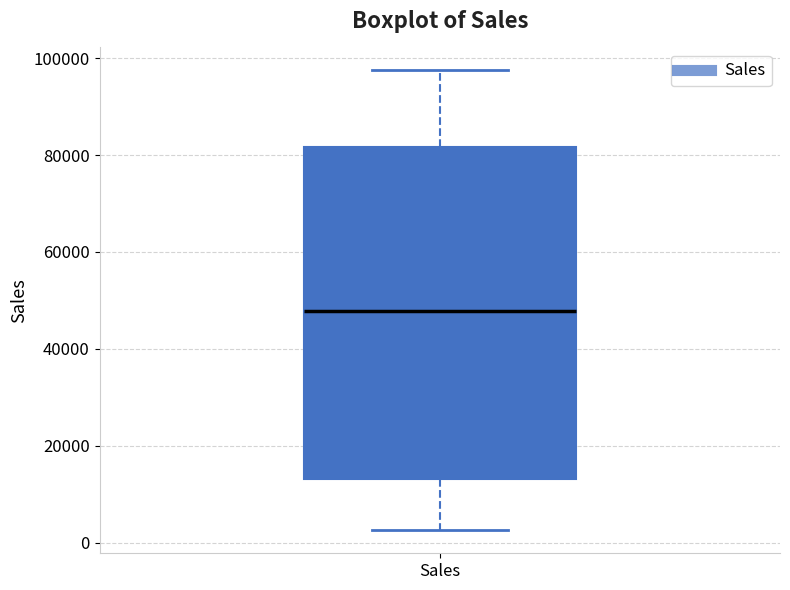

Transcribe this box plot: give where the median line is, the range the box spans, and where the two whiskers end, as read against the y-axis. The values are not printed on the chart, so give them approximately, as read against the axis.

median 48000, box 14000 to 82000, whiskers 2000 to 98000